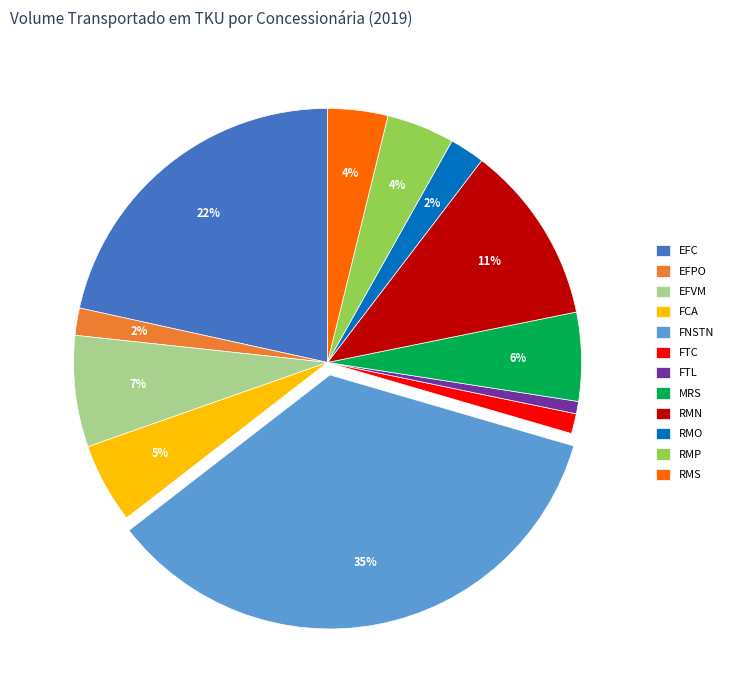

Between MRS and FNSTN, which is larger?

FNSTN